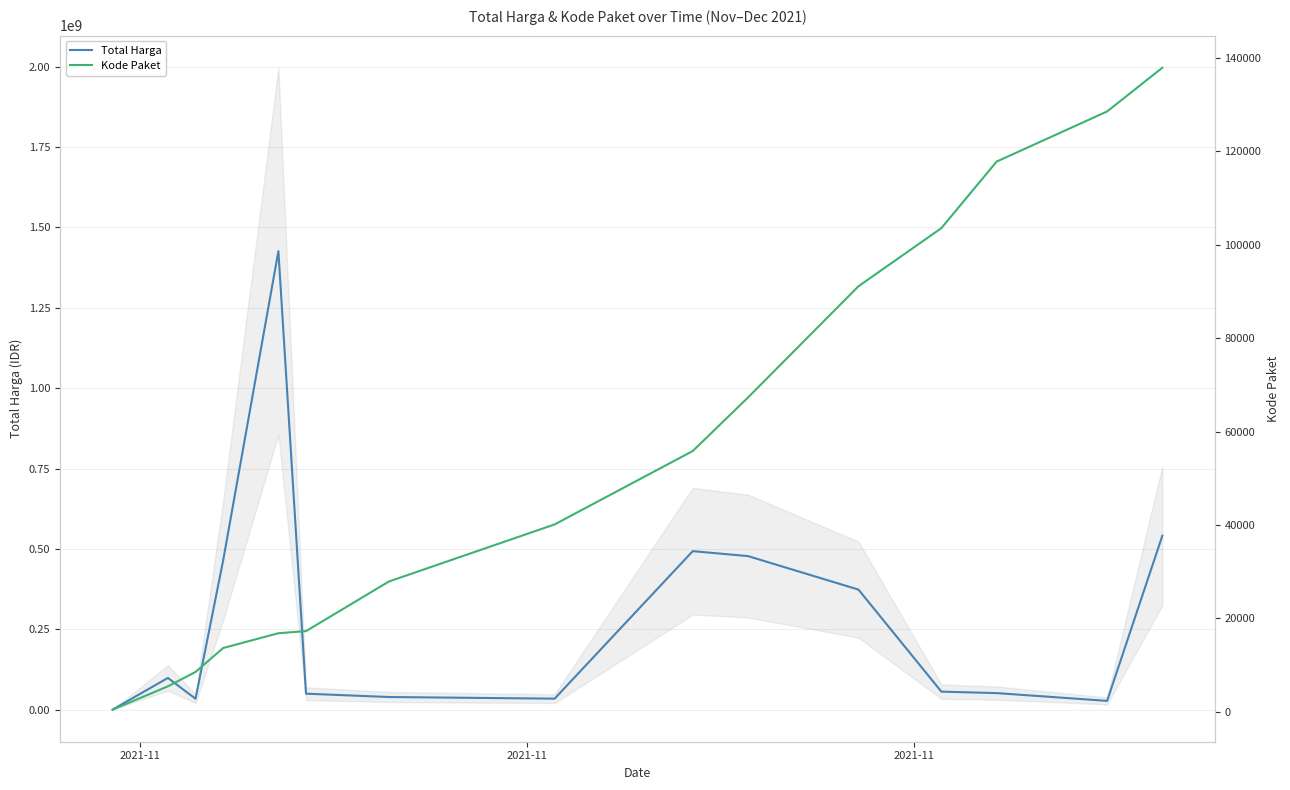

At how many categories does at least one series exceed 1336218600?

1